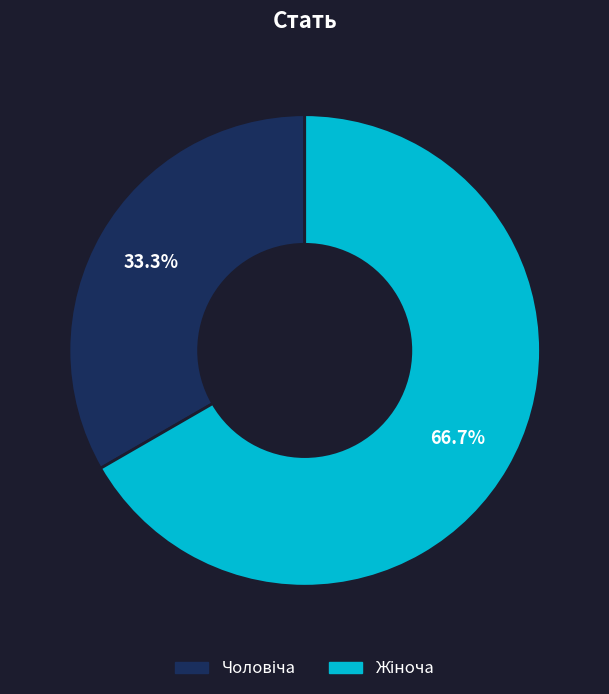

Is there any slice that represents more than half of the pie?

Yes